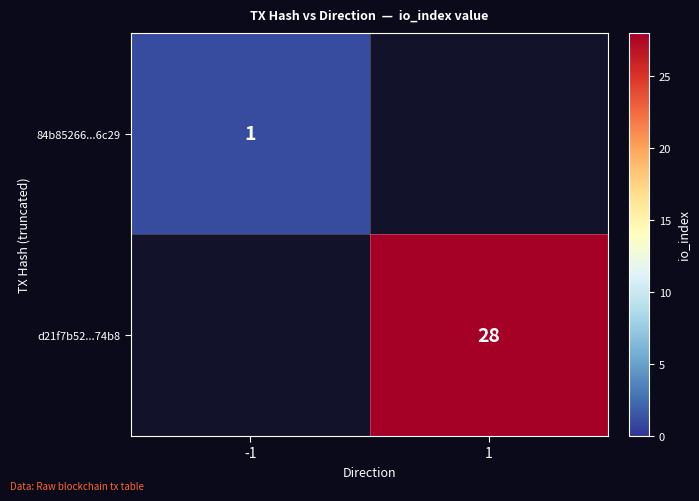

The 84b85266...6c29 series shows 1 at -1. True or false?

True